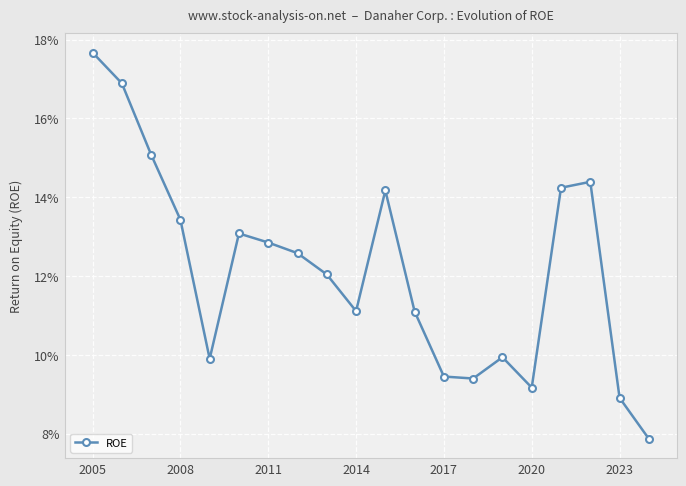

Does the chart have visible grid lines?

Yes